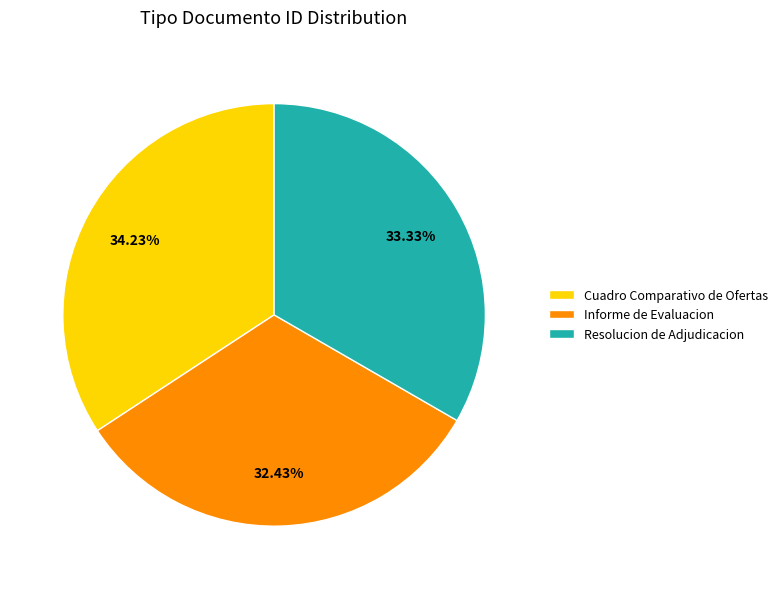

How much of the chart is everything except Informe de Evaluacion?

67.6%